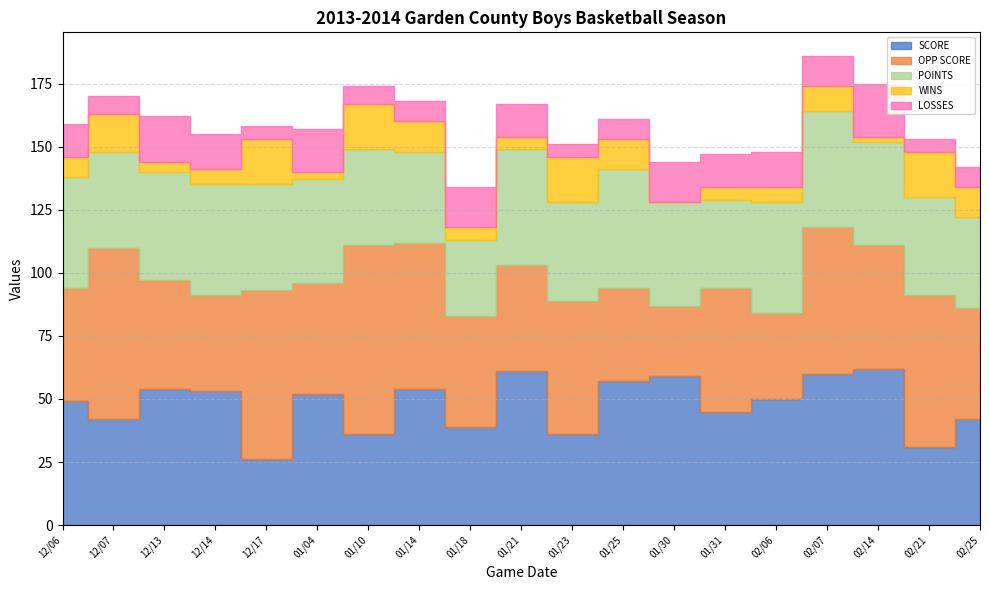

In OPP SCORE, how many points are lower than both neighbors (excluding endpoints)?

6